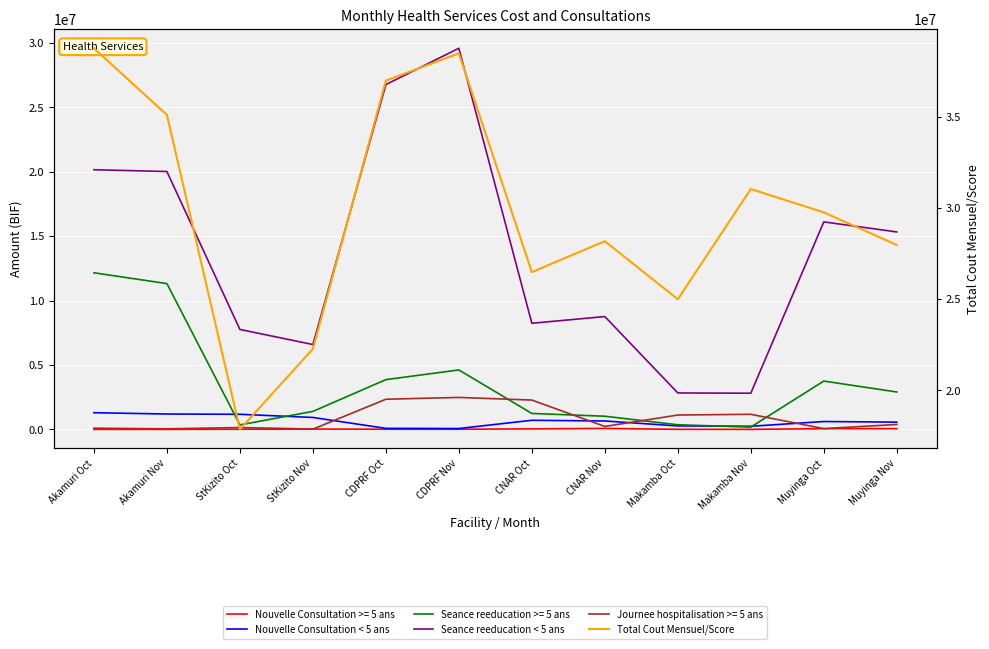

List the series in order of their peak value, highest first.

Total Cout Mensuel/Score, Seance reeducation < 5 ans, Nouvelle Consultation < 5 ans